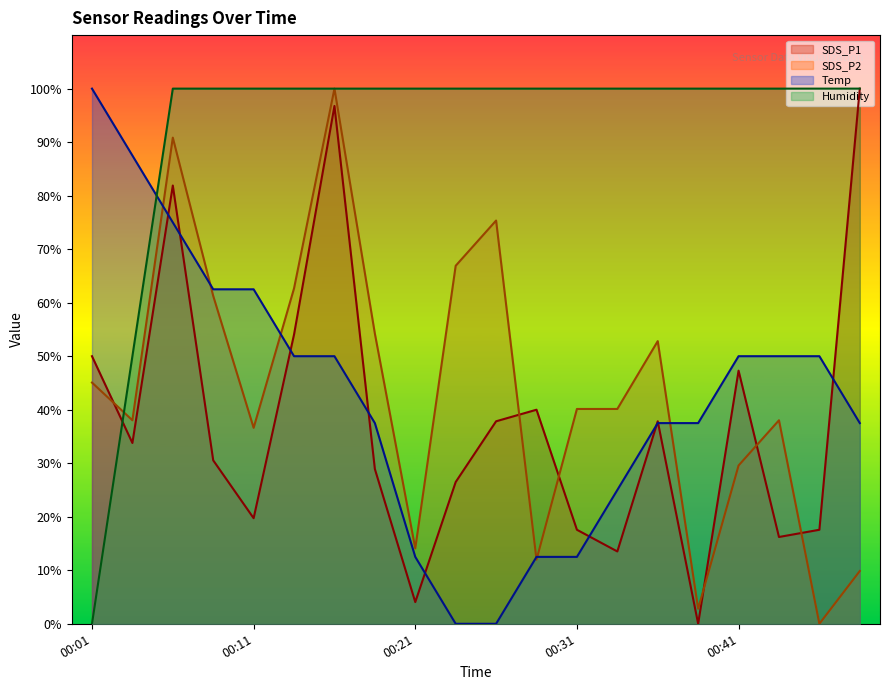

Which series has the largest range (max minus min)?

SDS_P1